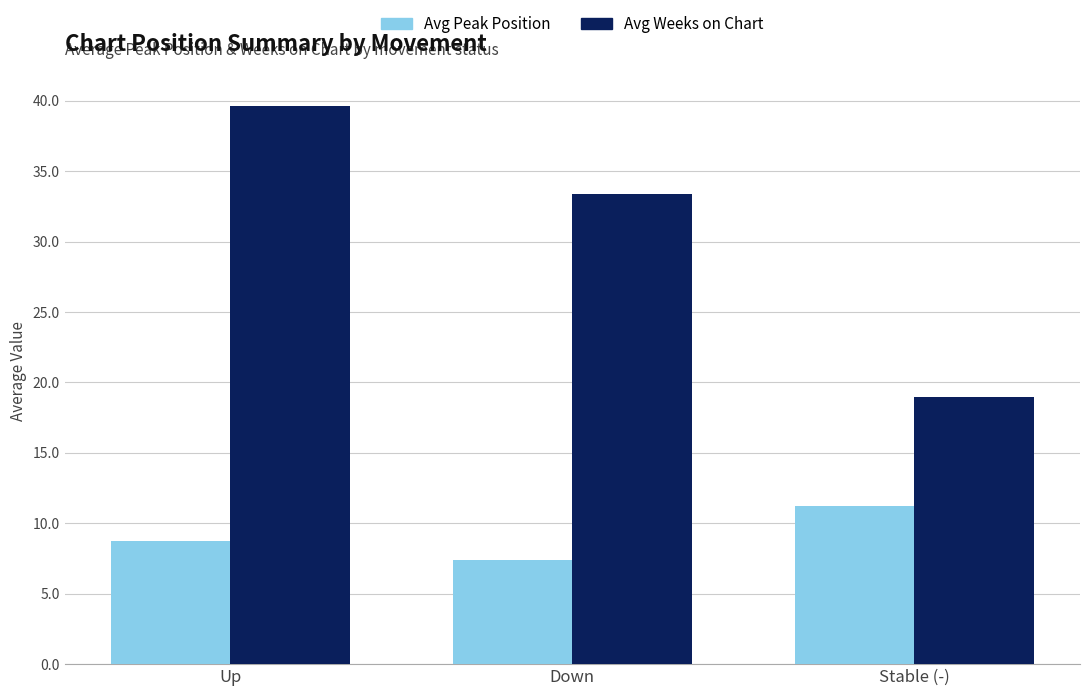

Which series has the largest range (max minus min)?

Avg Weeks on Chart